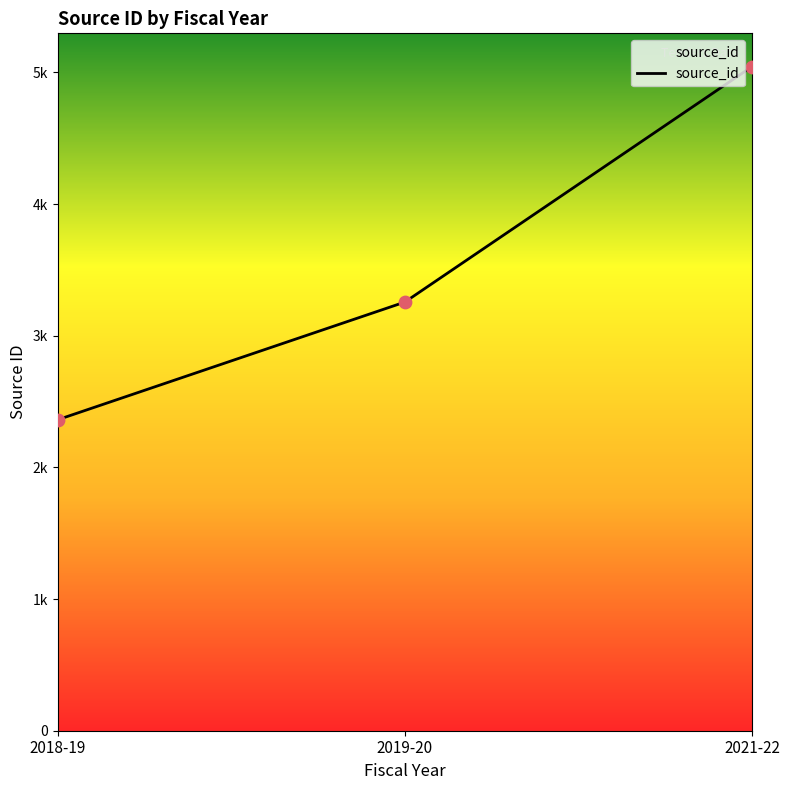

What is the ratio of the value at 2018-19 to the value at 2021-22?

0.5